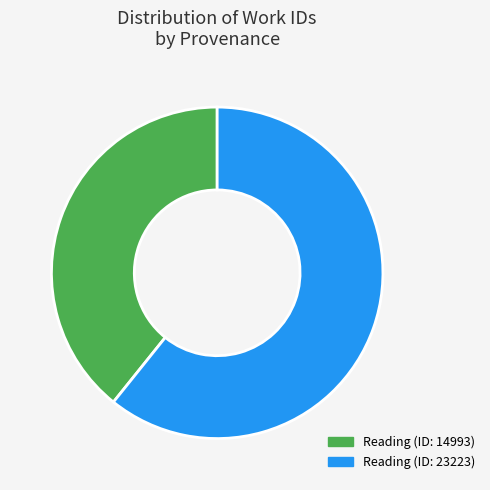

To the nearest percent, what is the average slice percentage?

50%